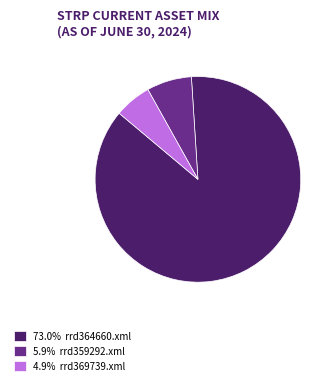

Does 5.9% rrd359292.xml account for over 50% of the chart?

No